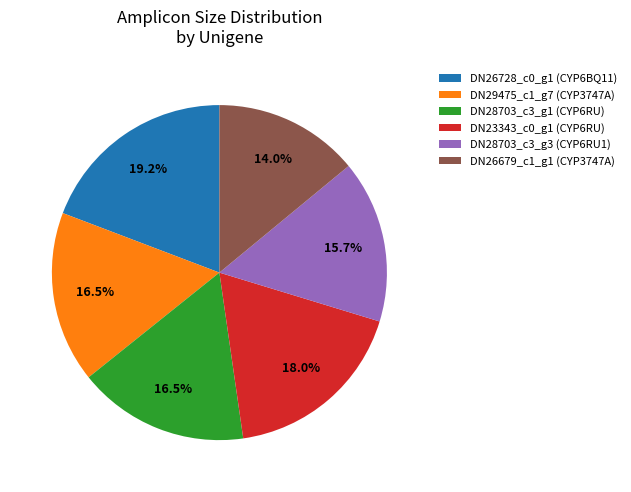

To the nearest percent, what percentage of the pie is DN26679_c1_g1 (CYP3747A)?

14%